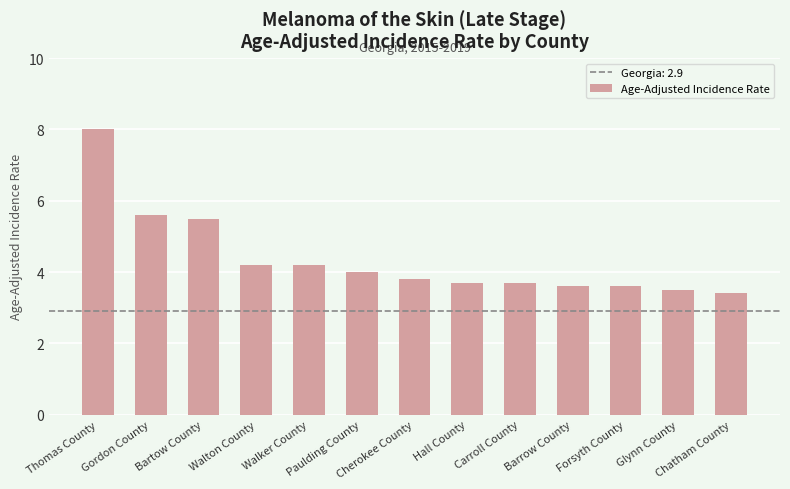

Reading left to right, transcribe all the data shown in this chart.

8.0	5.6	5.5	4.2	4.2	4.0	3.8	3.7	3.7	3.6	3.6	3.5	3.4